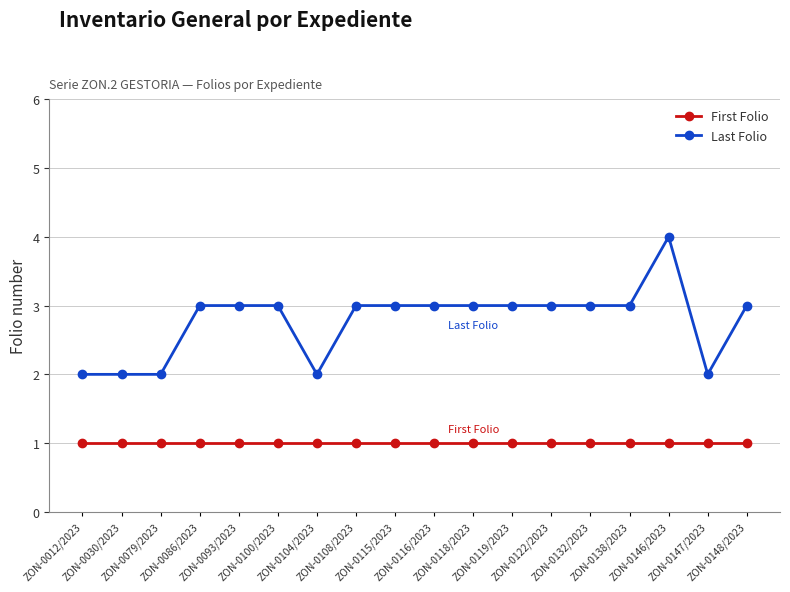

How many lines are shown in the chart?

2